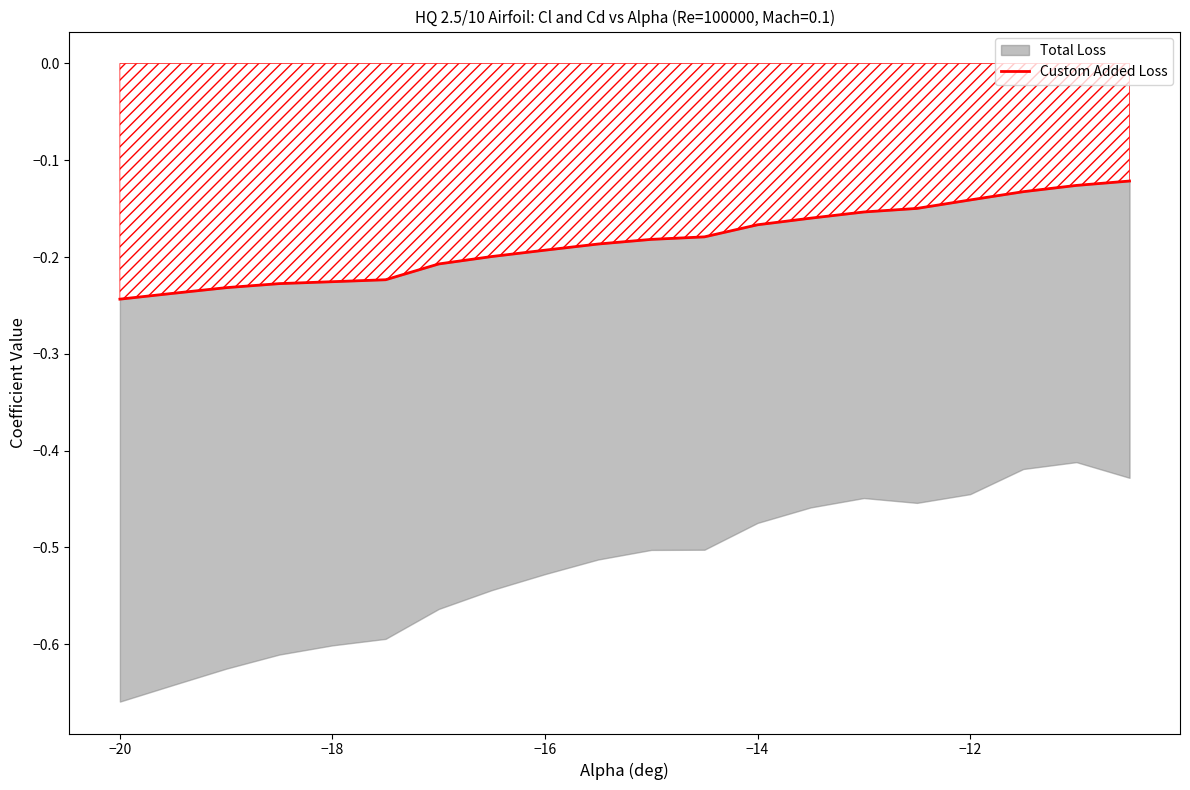

What is the value of the 17th point from the left?

-0.1